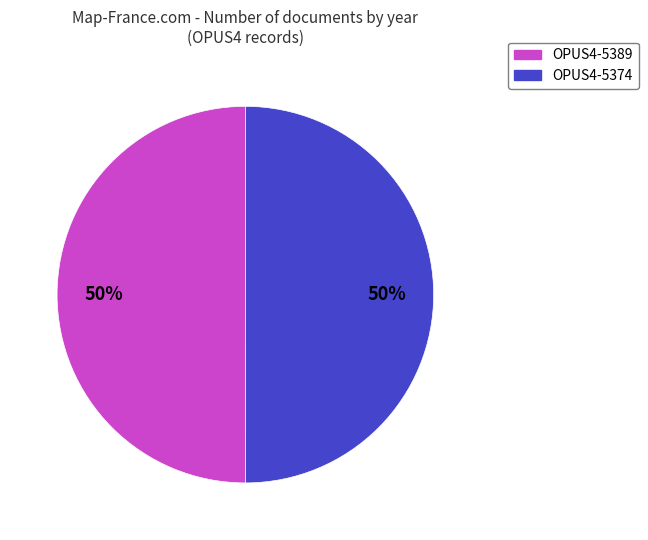

True or false: OPUS4-5389 accounts for 37% of the total.

False